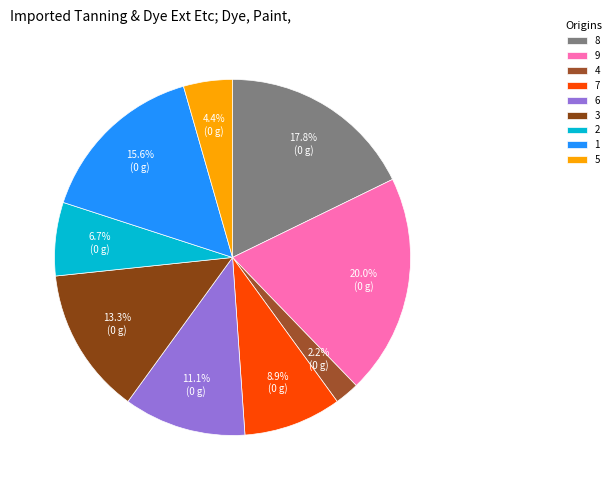

What percentage is NOT represented by 9?

80.0%